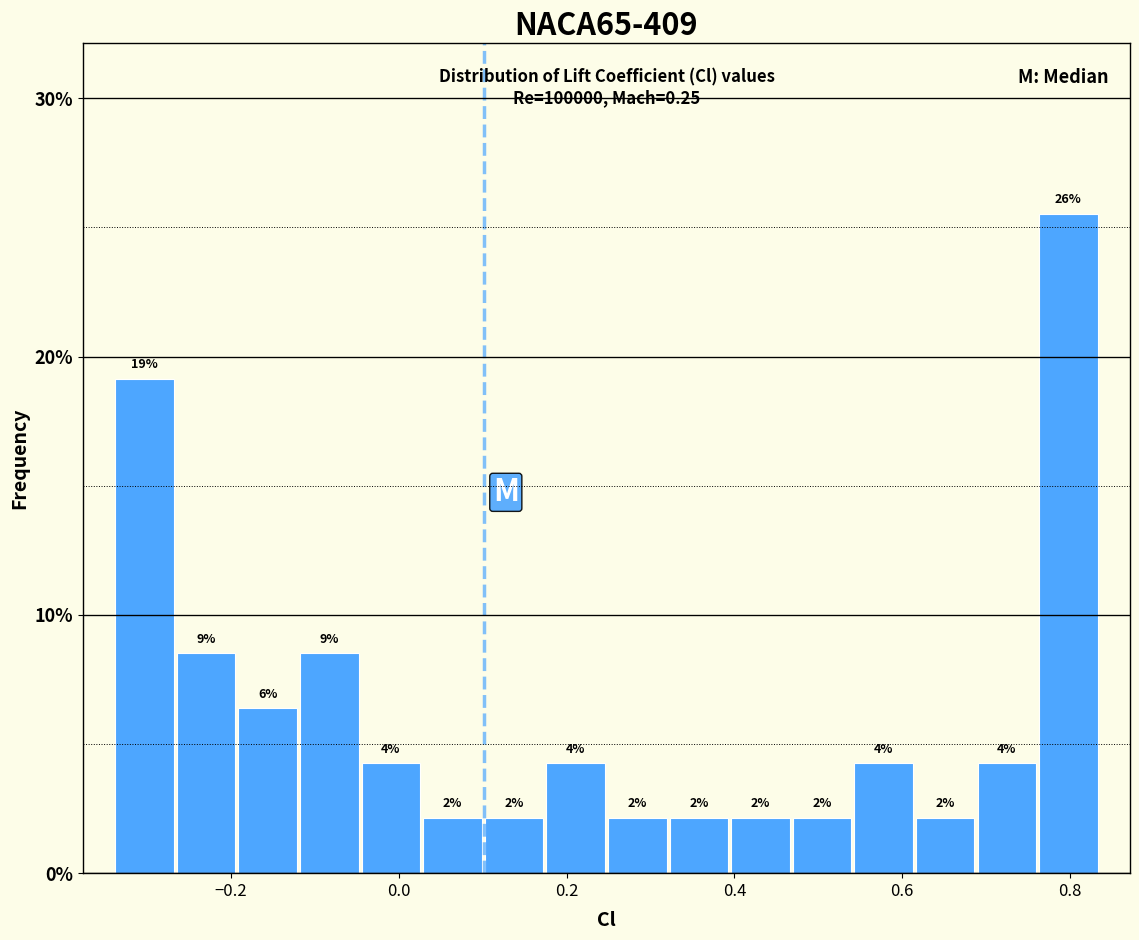

Read against the x-axis, roughly where is the centre of the tallest bar?

0.80